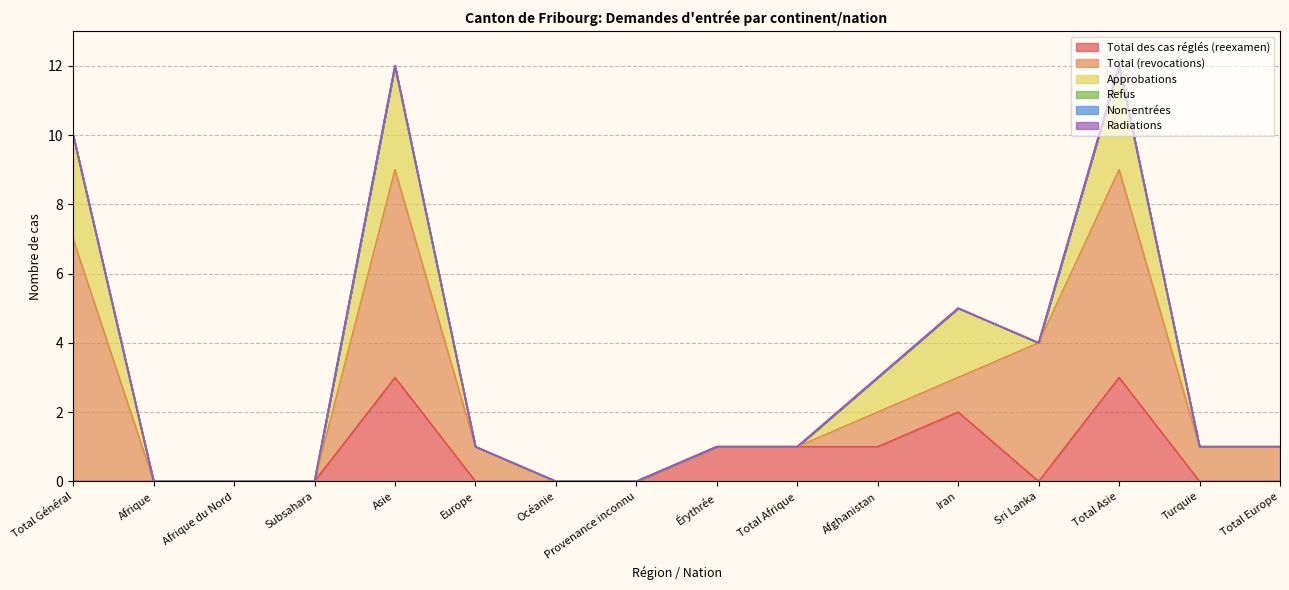

What are all the series names shown in the legend?

Total des cas réglés (reexamen), Total (revocations), Approbations, Refus, Non-entrées, Radiations